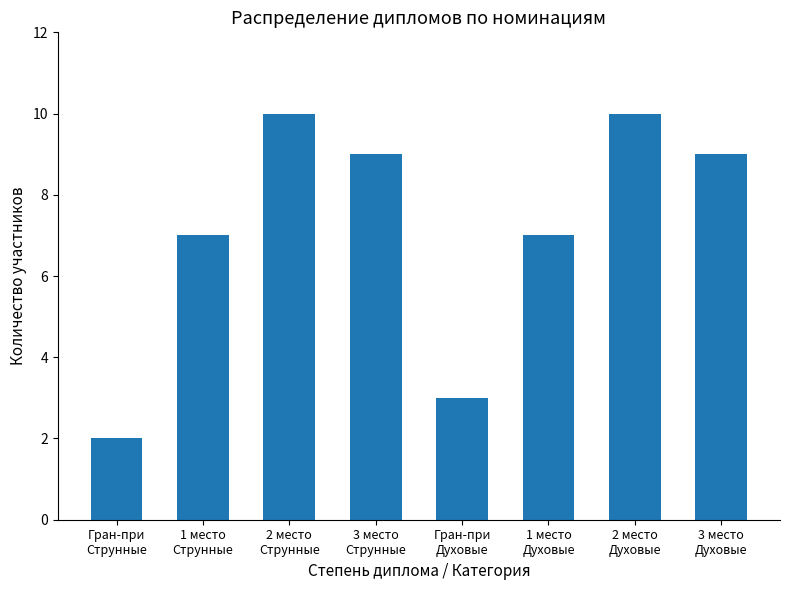

What is the value of the 1st bar from the left?

2